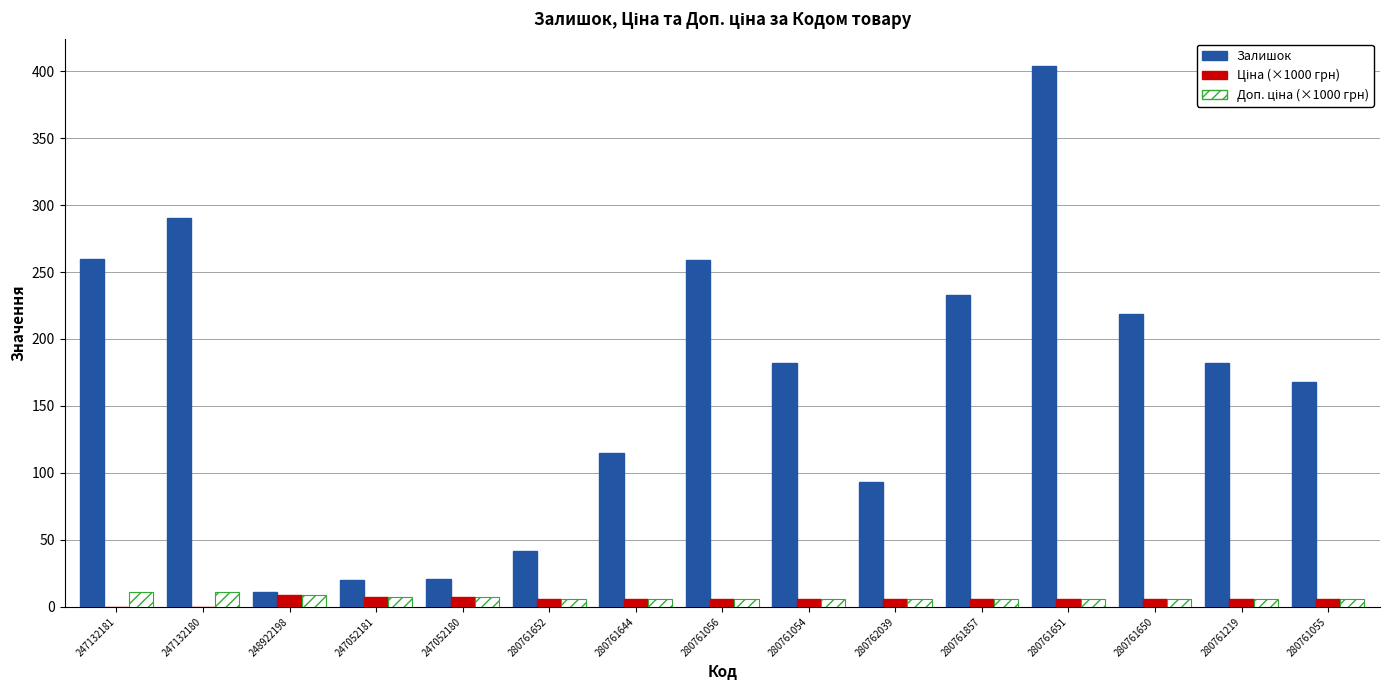

Does the chart contain stacked bars?

No